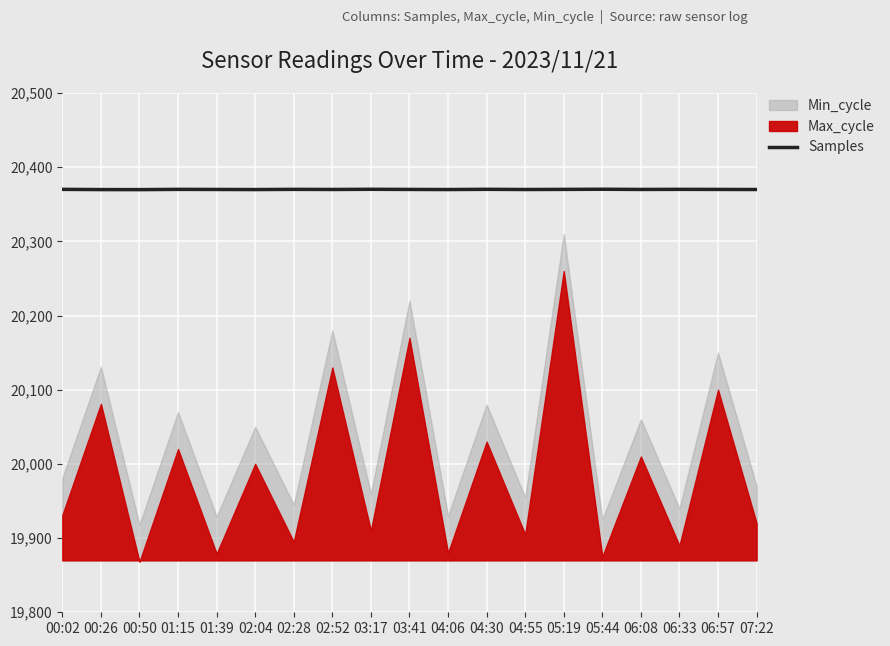

True or false: Samples has a value of 8275.3 at 04:55.

False